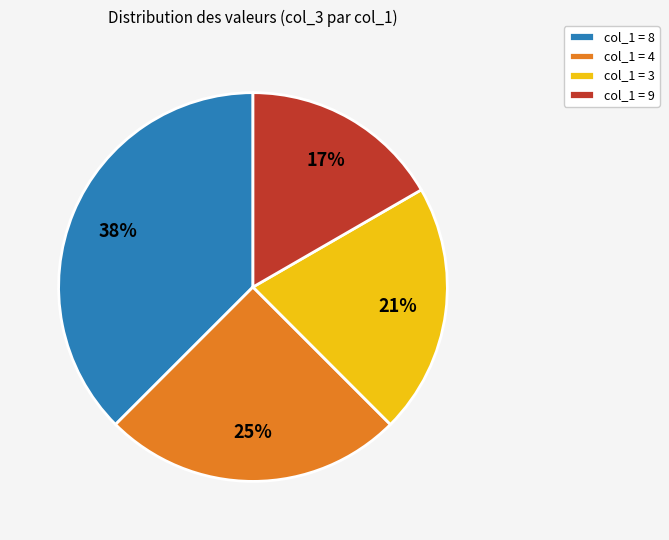

What percentage is the col_1 = 4 slice, to the nearest percent?

25%